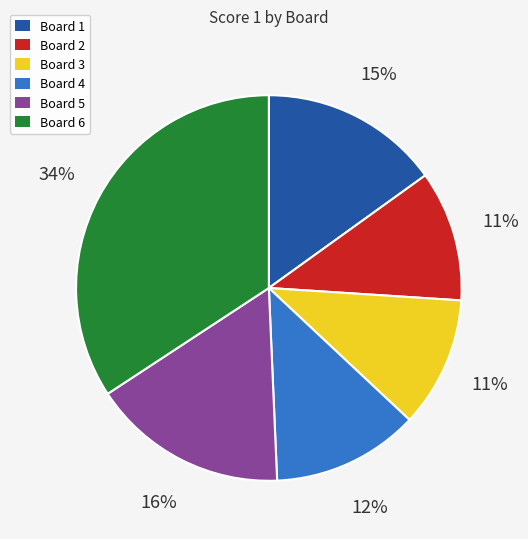

Which slice is the largest?

Board 6